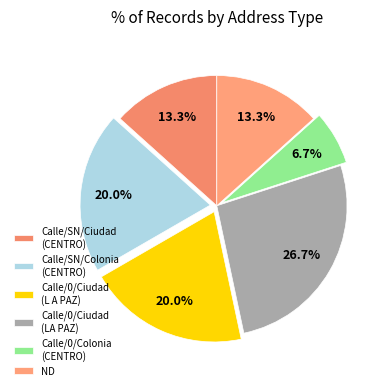

What percentage is NOT represented by ND?

86.7%